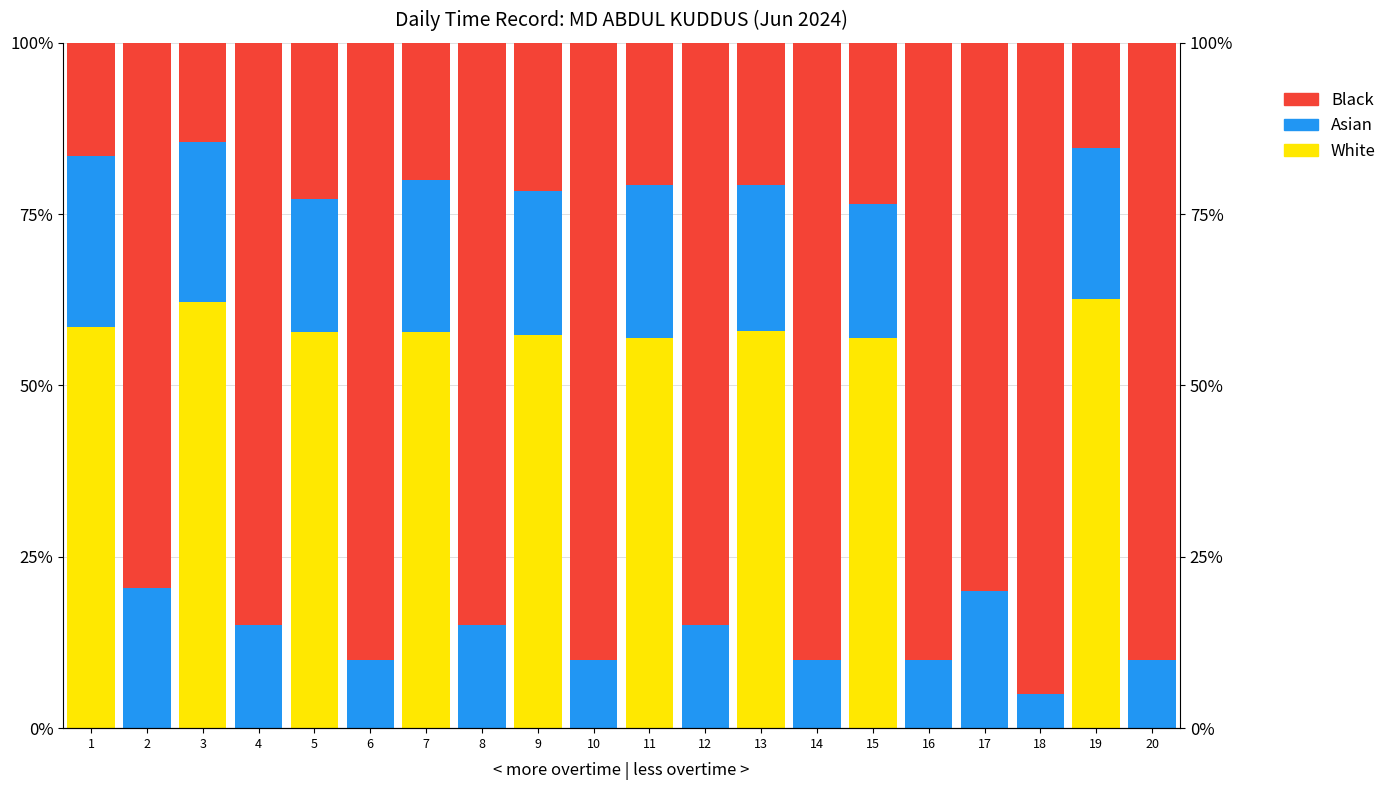

Which series has the largest total across all categories?

Black